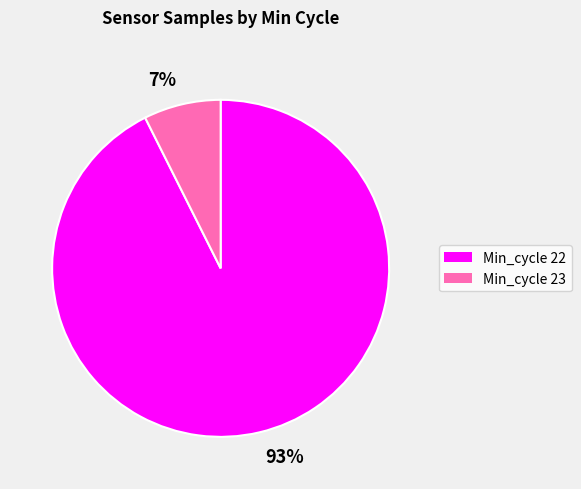

Rank the categories by value from lowest to highest.

7%, 93%